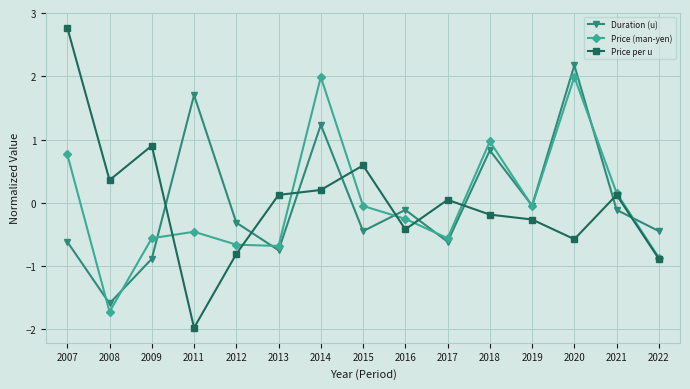

What is the difference between the highest and lowest values at 2011?

3.7